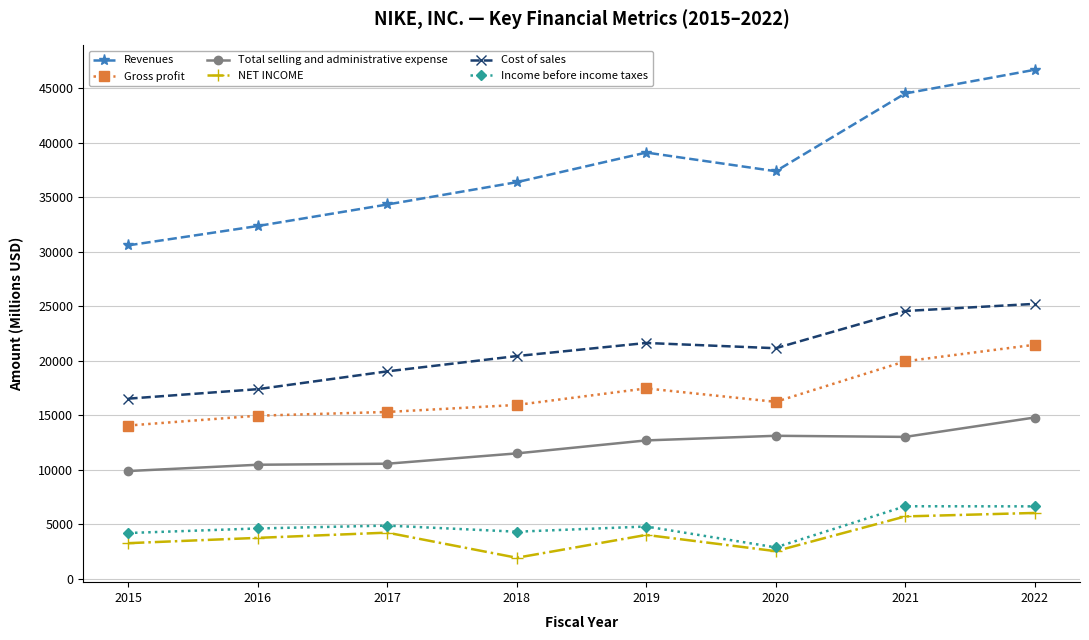

List the labels in order of Revenues value, largest first.

2022, 2021, 2019, 2020, 2018, 2017, 2016, 2015